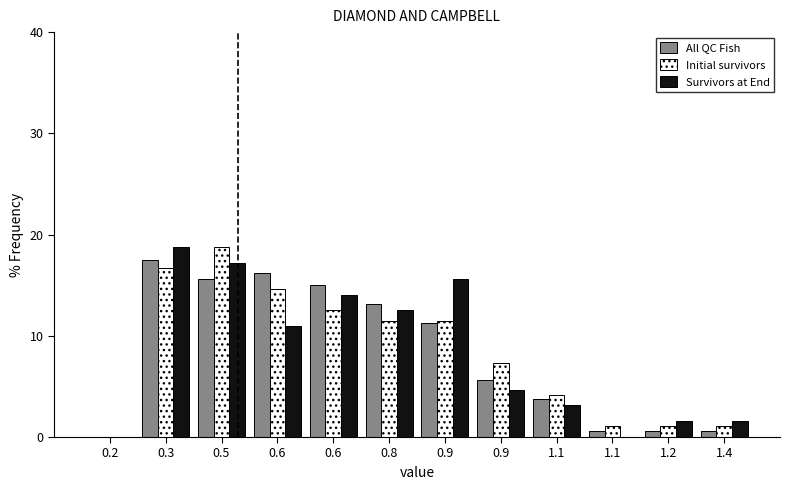

How many values in the Survivors at End series exceed 10?

6